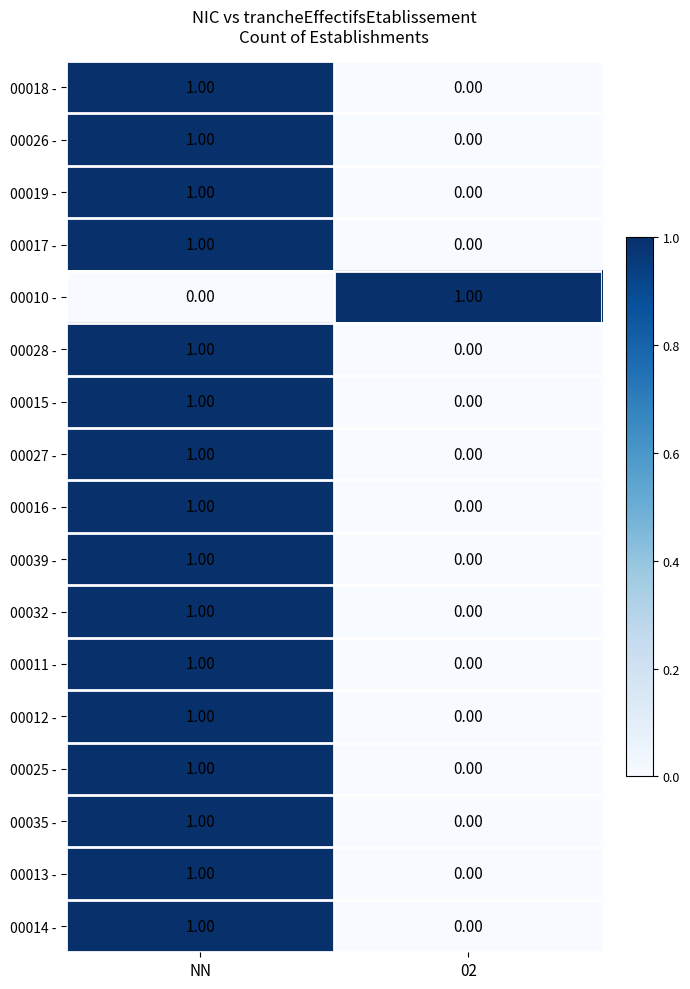

Which category has the highest value in the 00014 - series?

NN